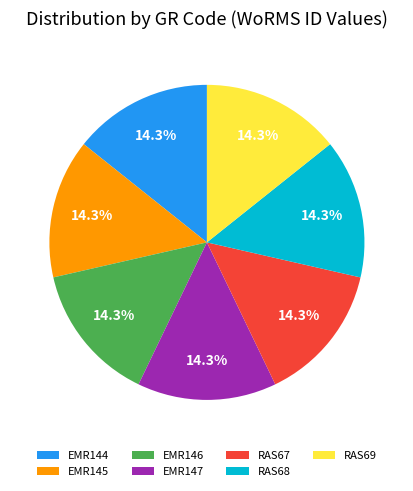

What portion of the pie excludes EMR145?

85.7%